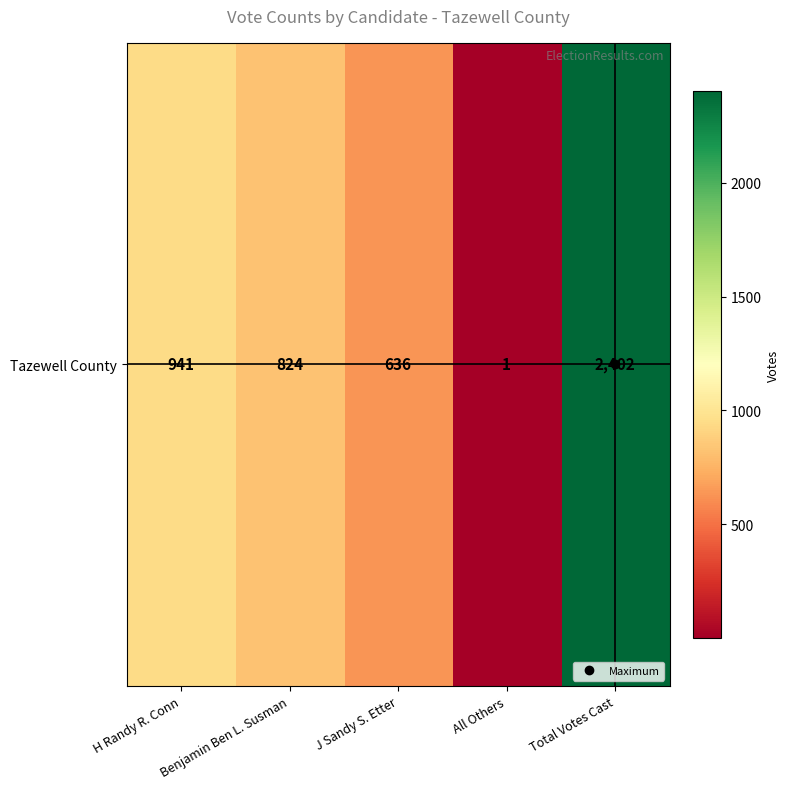

Reading left to right, what are all the values shown in this chart?

941	824	636	1	2402